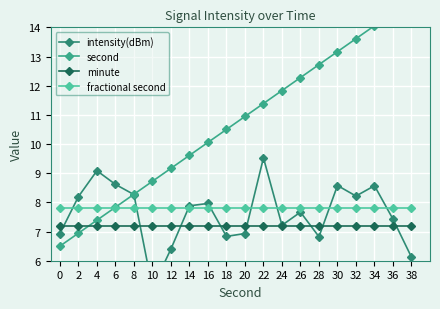

Reading left to right, list all the values displayed in this chart.

intensity(dBm): 6.9	8.2	9.1	8.6	8.3	5.1	6.4	7.9	8.0	6.8	6.9	9.5	7.2	7.7	6.8	8.6	8.2	8.6	7.4	6.1
second: 6.5	6.9	7.4	7.8	8.3	8.7	9.2	9.6	10.1	10.5	10.9	11.4	11.8	12.3	12.7	13.2	13.6	14.1	14.5	14.9
minute: 7.2	7.2	7.2	7.2	7.2	7.2	7.2	7.2	7.2	7.2	7.2	7.2	7.2	7.2	7.2	7.2	7.2	7.2	7.2	7.2
fractional second: 7.8	7.8	7.8	7.8	7.8	7.8	7.8	7.8	7.8	7.8	7.8	7.8	7.8	7.8	7.8	7.8	7.8	7.8	7.8	7.8